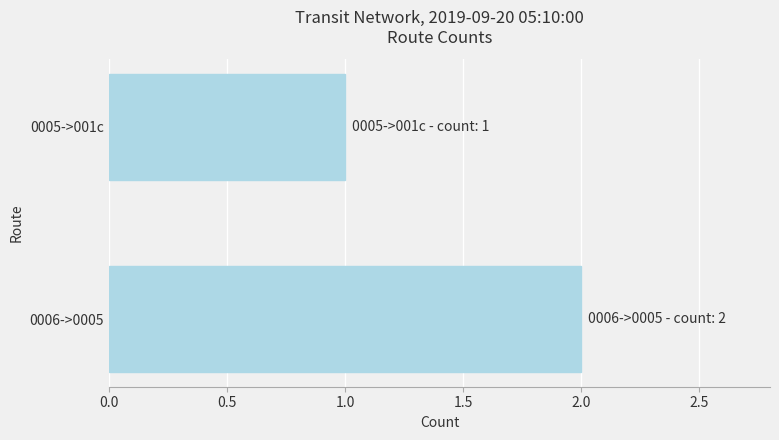

What is the average value?

2